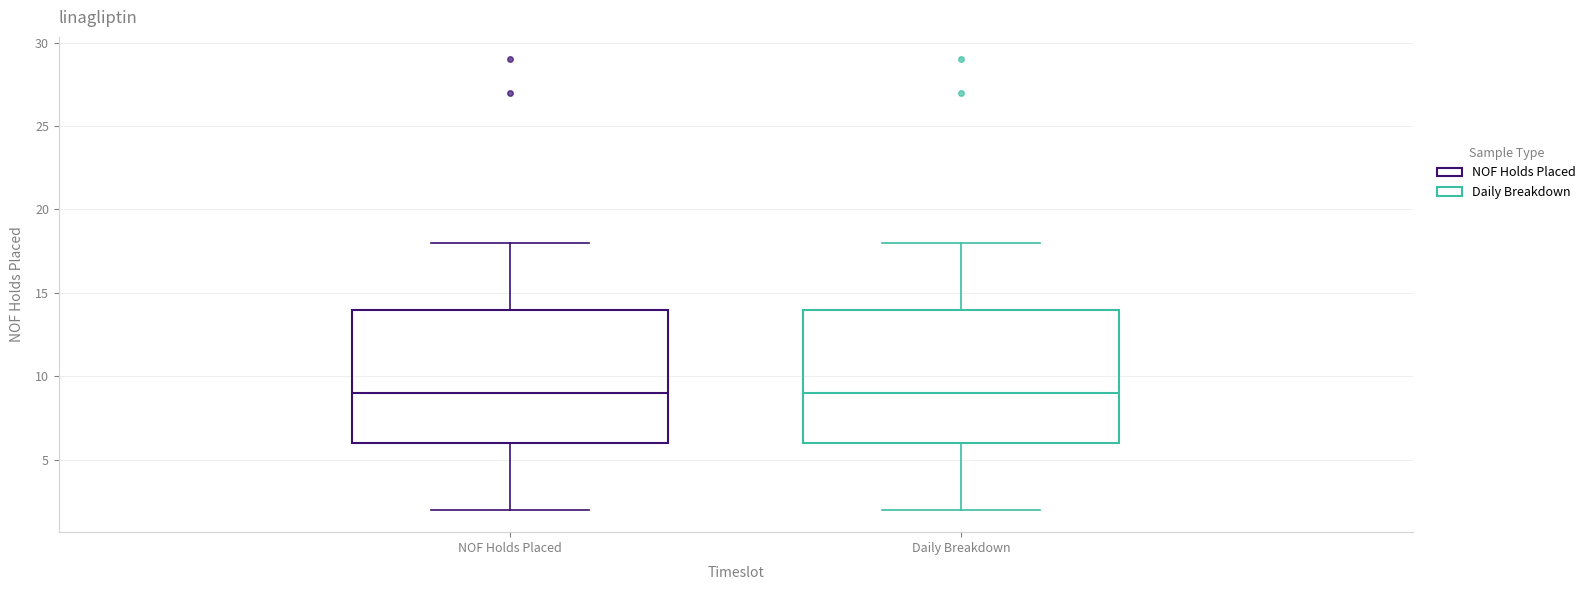

Where does the upper whisker of the box for NOF Holds Placed end on the y-axis? The values are not printed on the chart, so give them approximately, as read against the axis.

18